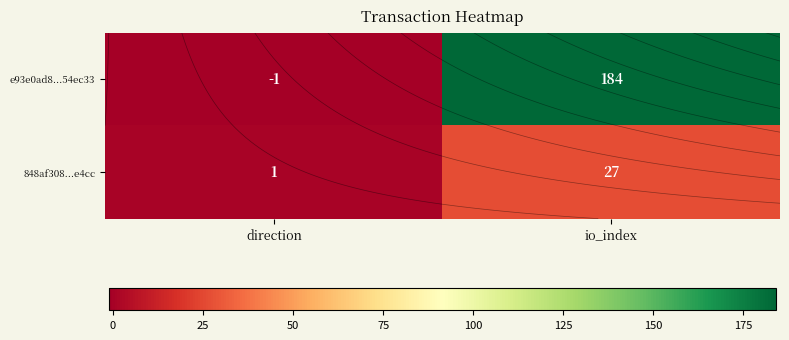

At how many categories does at least one series exceed 76?

1